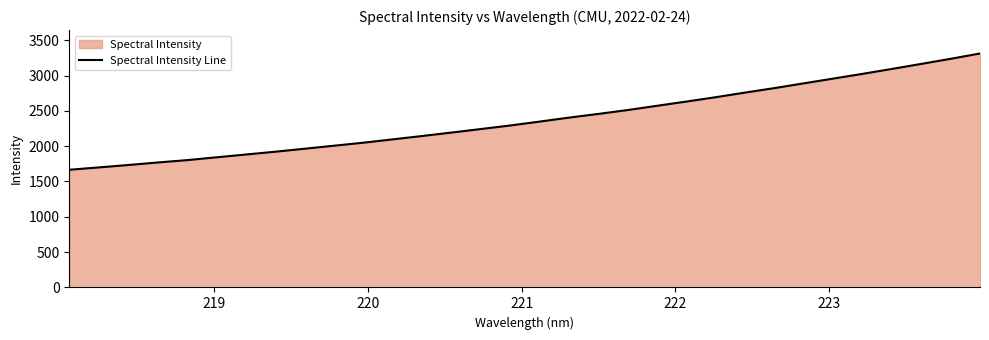

What is the smallest value displayed?

1666.1